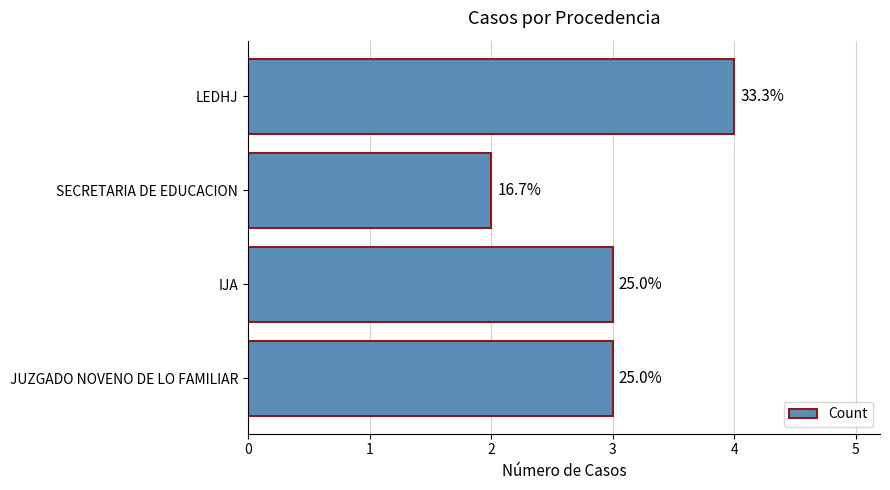

How many bars are there in total?

4